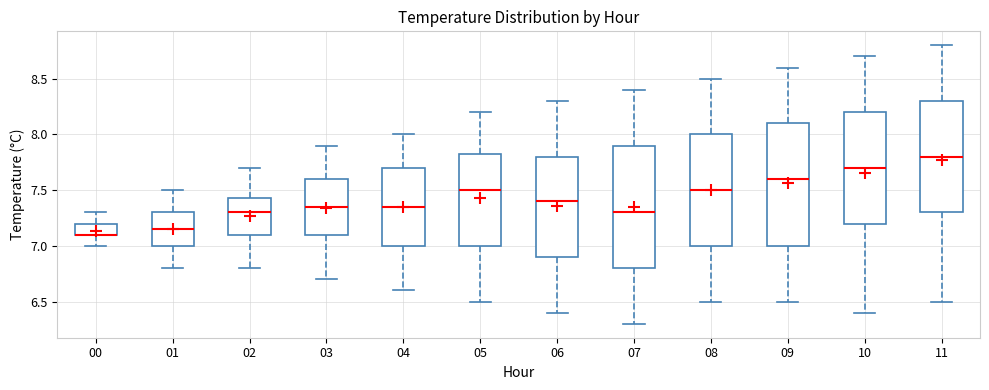

Reading left to right, transcribe this box plot: for each box, give where its median line is, the range the box spans, and where its two whiskers end, as read against the y-axis. The values are not printed on the chart, so give them approximately, as read against the axis.

00: median 7.10 (drawn on the box's lower edge), box 7.10 to 7.20, whiskers 7.00 to 7.30
01: median 7.15, box 7.00 to 7.30, whiskers 6.80 to 7.50
02: median 7.30, box 7.10 to 7.45, whiskers 6.80 to 7.70
03: median 7.35, box 7.10 to 7.60, whiskers 6.70 to 7.90
04: median 7.35, box 7.00 to 7.70, whiskers 6.60 to 8.00
05: median 7.50, box 7.00 to 7.85, whiskers 6.50 to 8.20
06: median 7.40, box 6.90 to 7.80, whiskers 6.40 to 8.30
07: median 7.30, box 6.80 to 7.90, whiskers 6.30 to 8.40
08: median 7.50, box 7.00 to 8.00, whiskers 6.50 to 8.50
09: median 7.60, box 7.00 to 8.10, whiskers 6.50 to 8.60
10: median 7.70, box 7.20 to 8.20, whiskers 6.40 to 8.70
11: median 7.80, box 7.30 to 8.30, whiskers 6.50 to 8.80